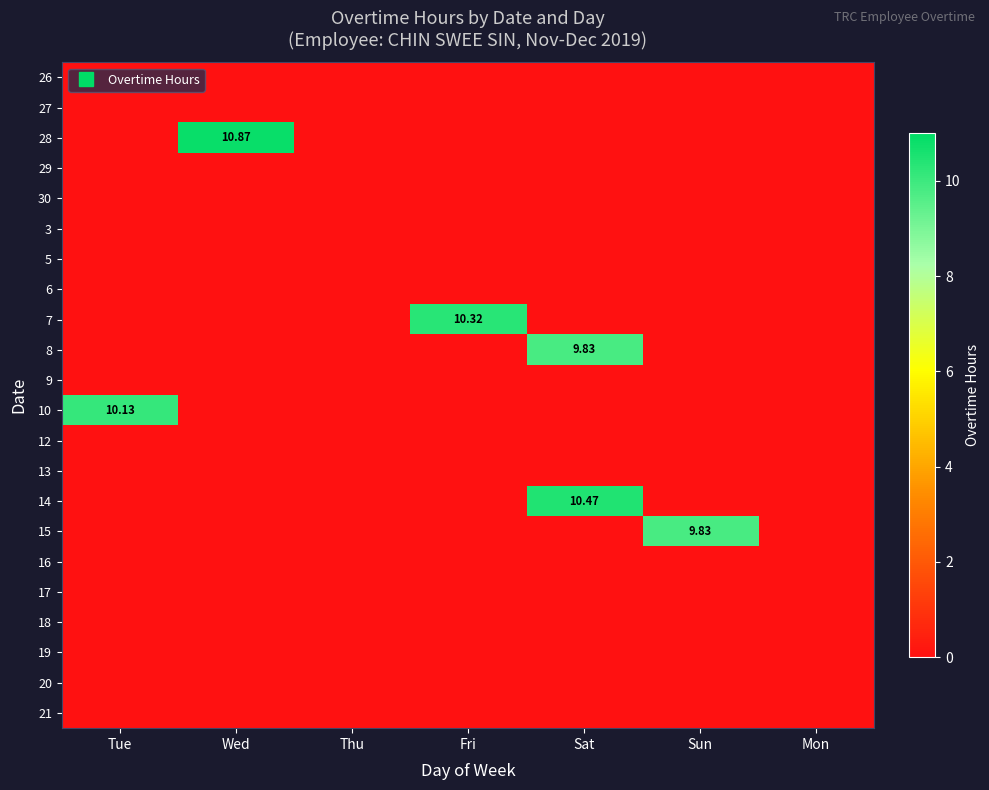

At which category is the sum across all series the highest?

Sat